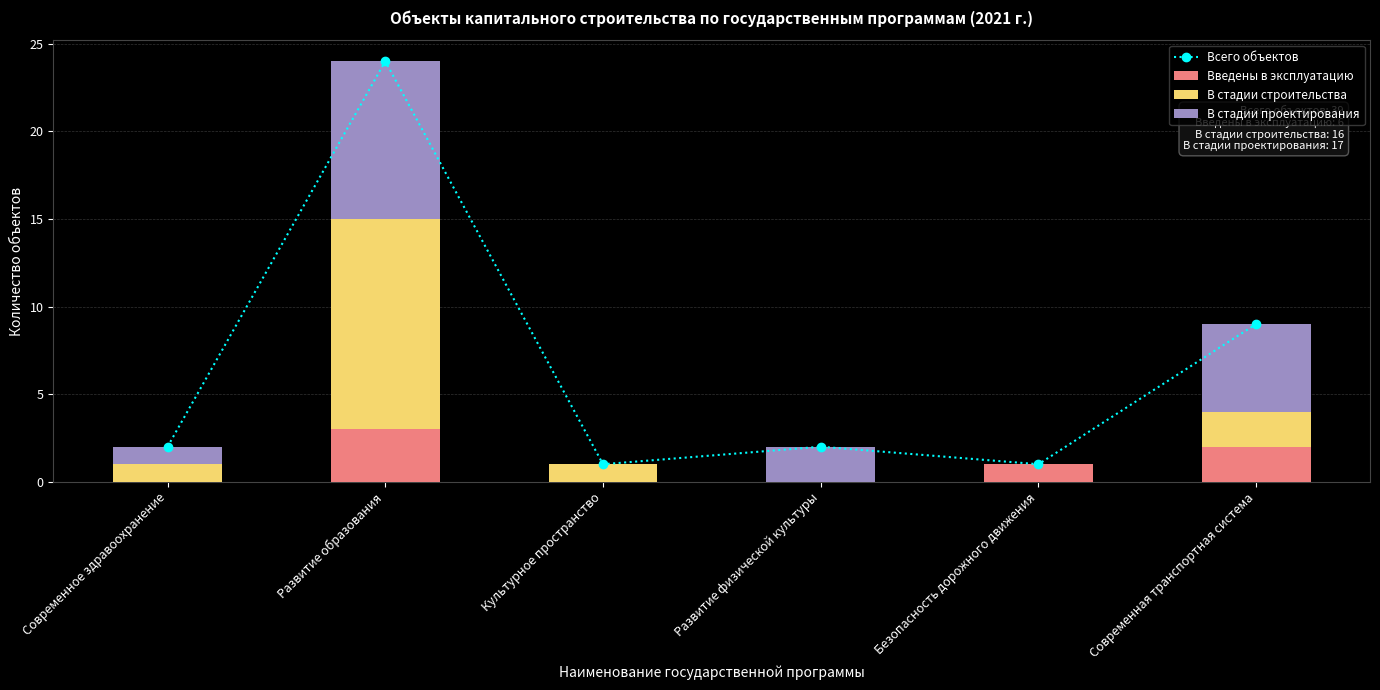

At which category is the sum across all series the highest?

Развитие образования